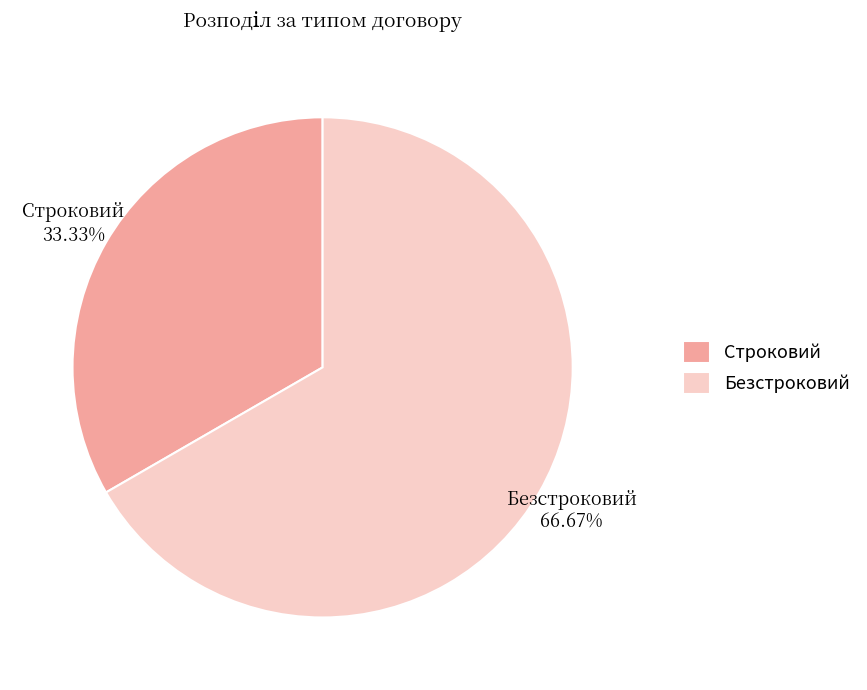

Rank the categories by value from lowest to highest.

Строковий, Безстроковий